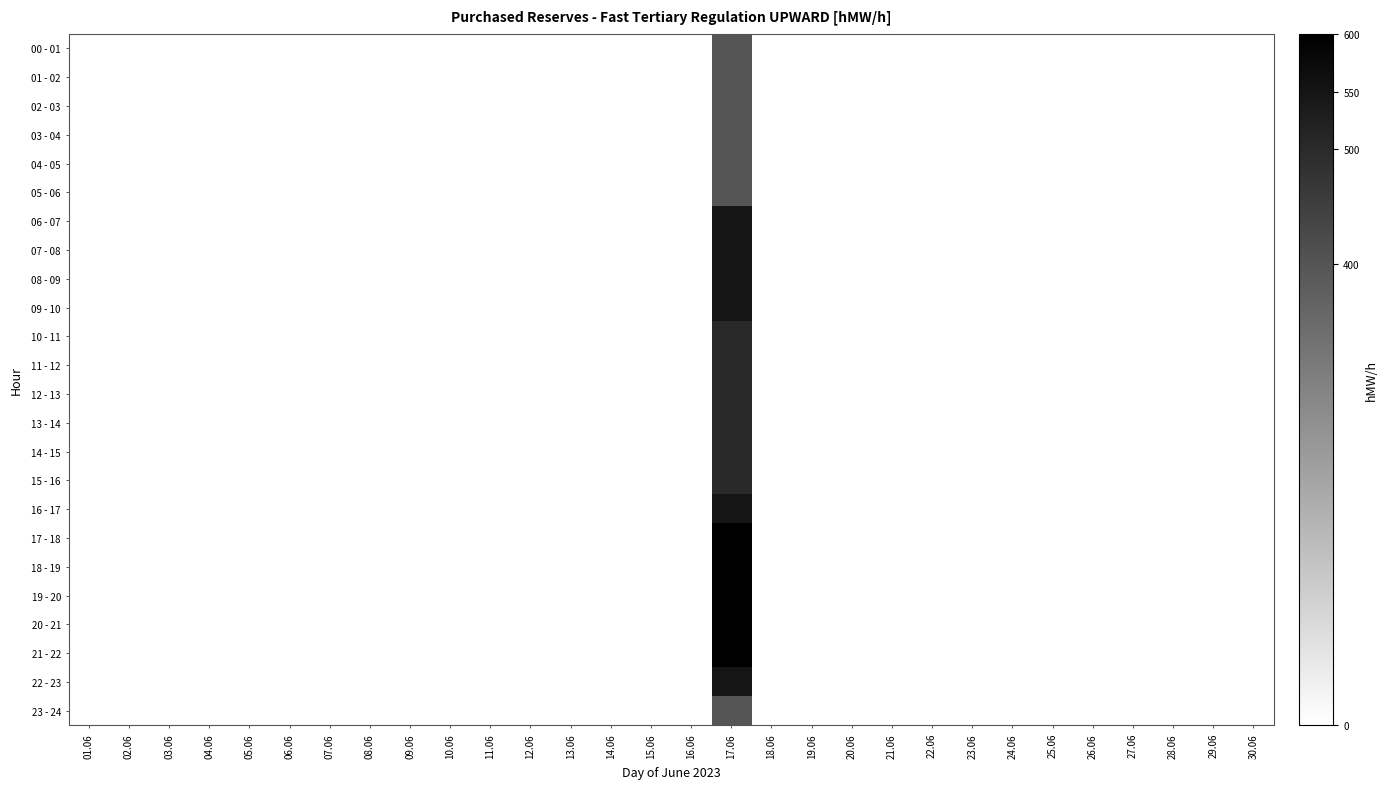

Which label corresponds to the smallest value in the chart?

01.06